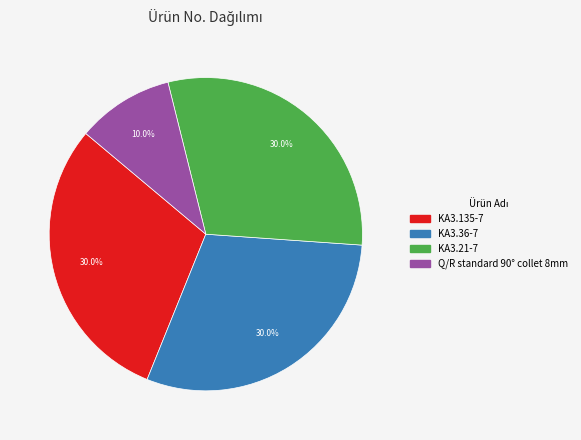

Is there any slice that represents more than half of the pie?

No